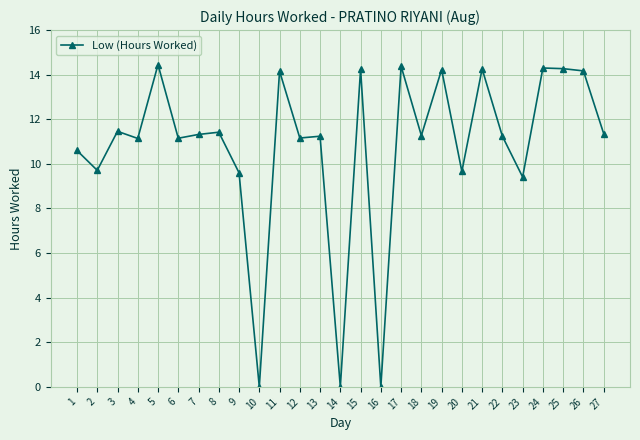

The chart shows a value of 7.4 at 8. True or false?

False